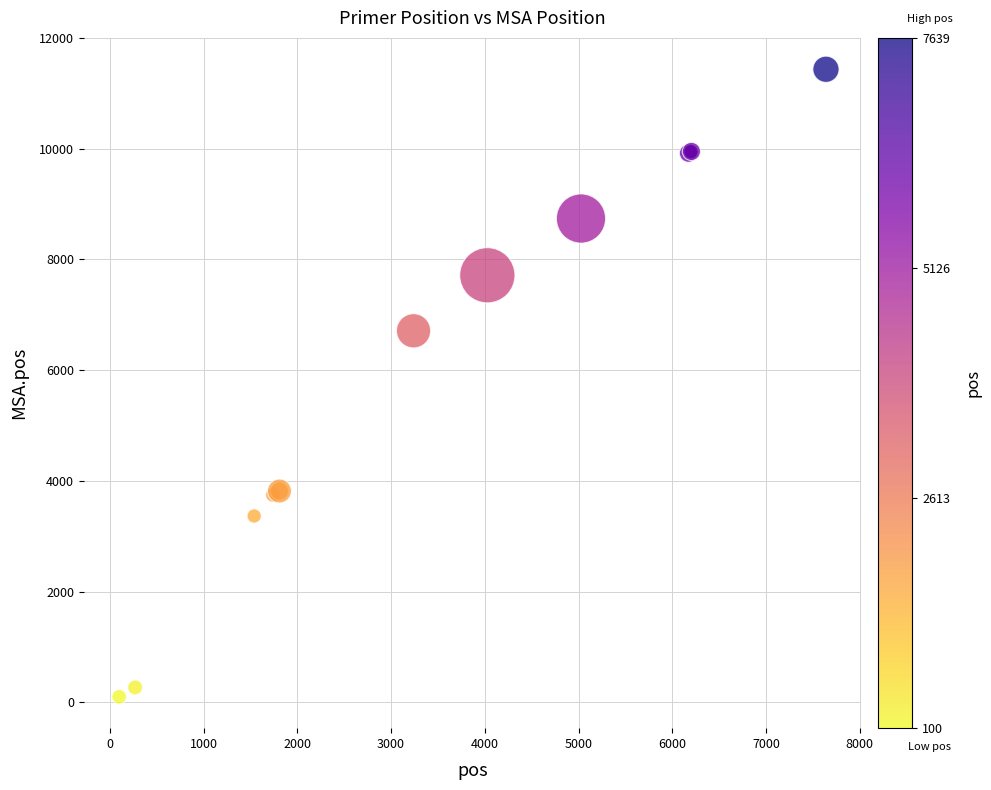

What Y value in the scatter plot is closest to 5768?

6712